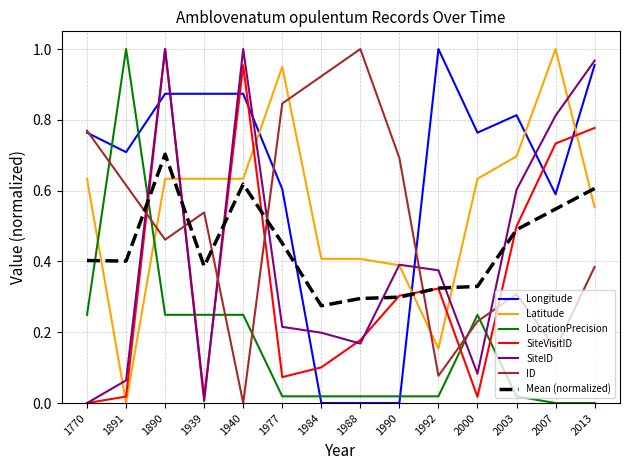

Between 1988 and 2013, which series saw the biggest shift?

Longitude